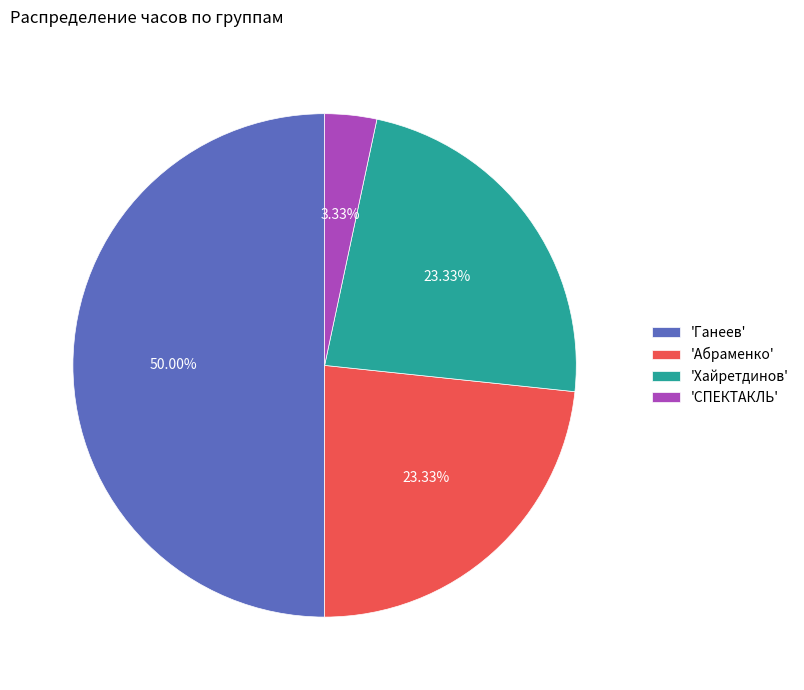

Which slice is the largest?

'Ганеев'